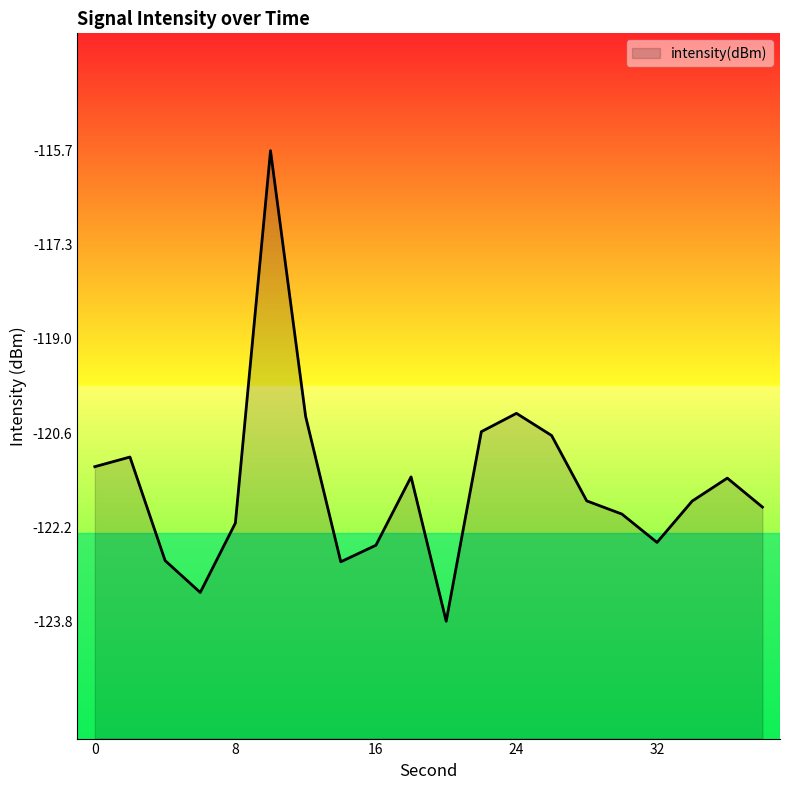

Where is the data nearest to the value -119?

24